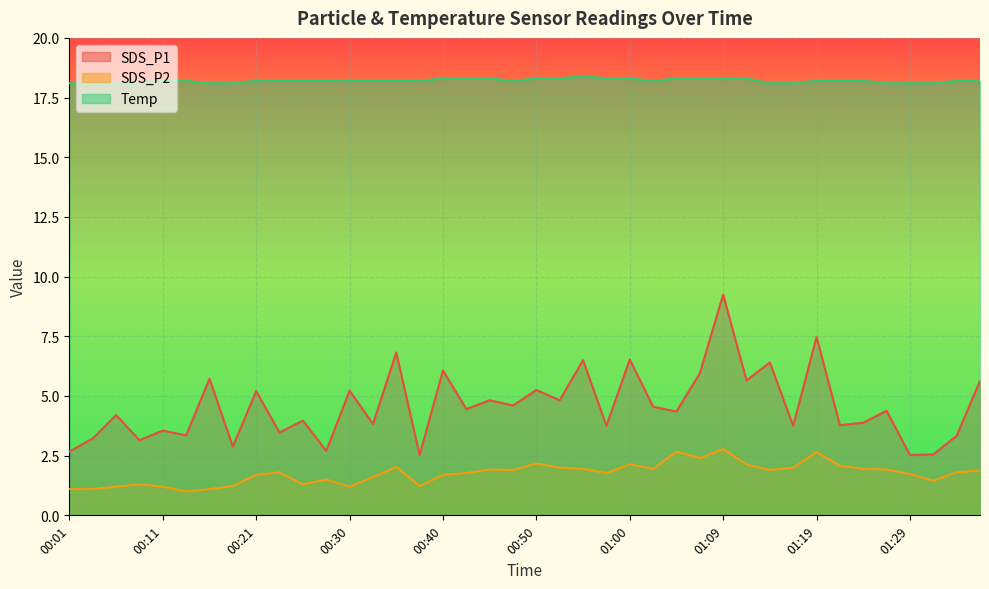

What is the difference between the second highest and minimum values in the SDS_P2 series?

1.7